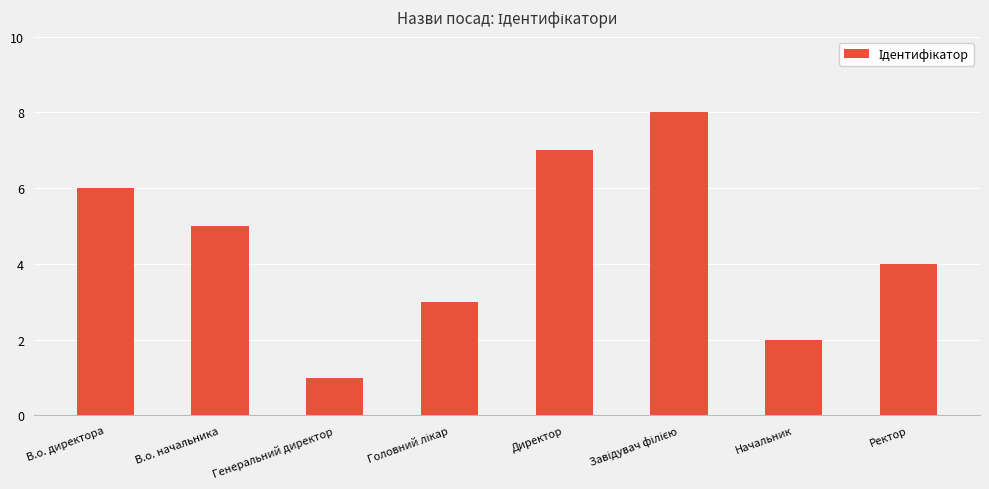

What is the label of the 7th bar from the right?

В.о. начальника